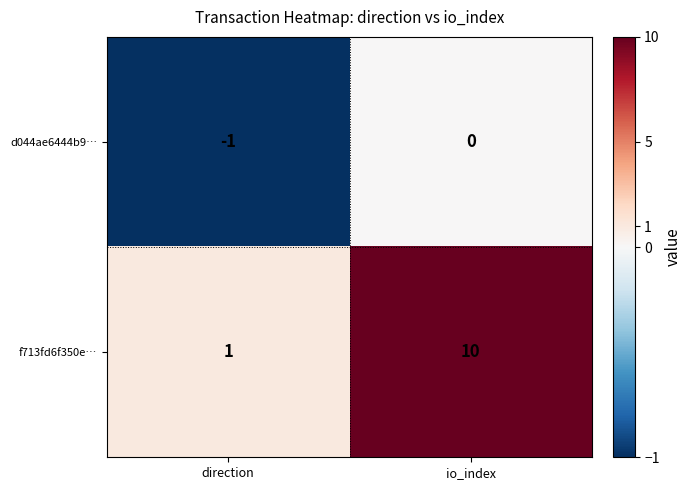

Which category has the highest value across all series?

io_index